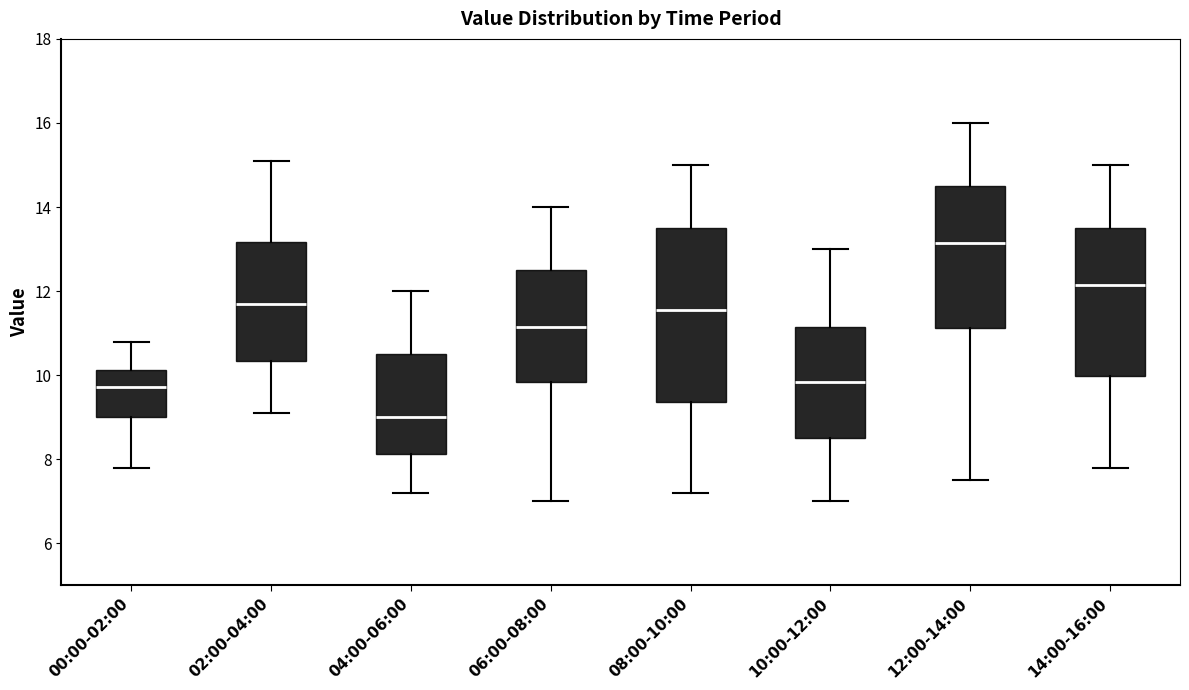

Where is the lower edge of the box for 14:00-16:00 on the y-axis? The values are not printed on the chart, so give them approximately, as read against the axis.

10.0